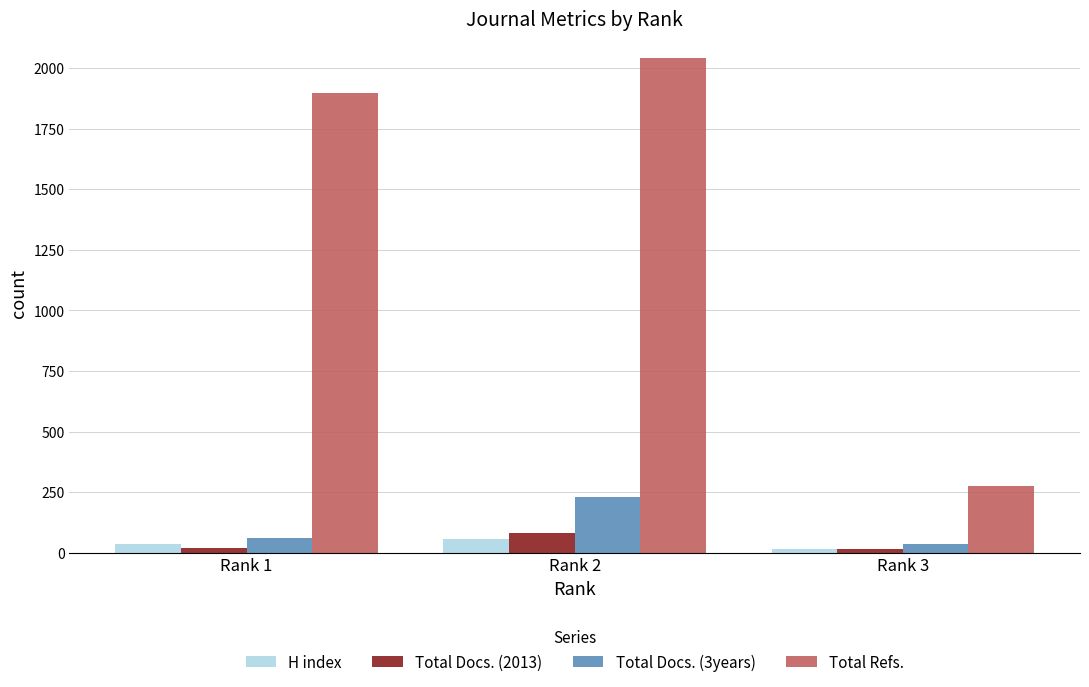

Rank the categories by Total Refs. value from highest to lowest.

Rank 2, Rank 1, Rank 3